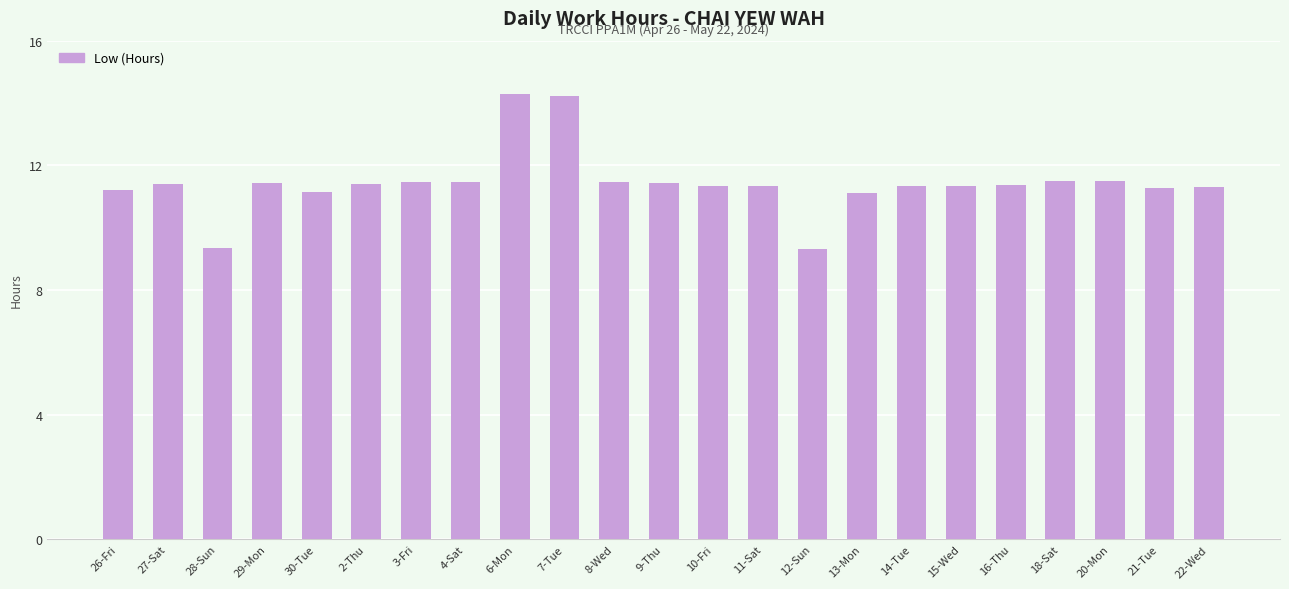

How many data points does each series have?

23